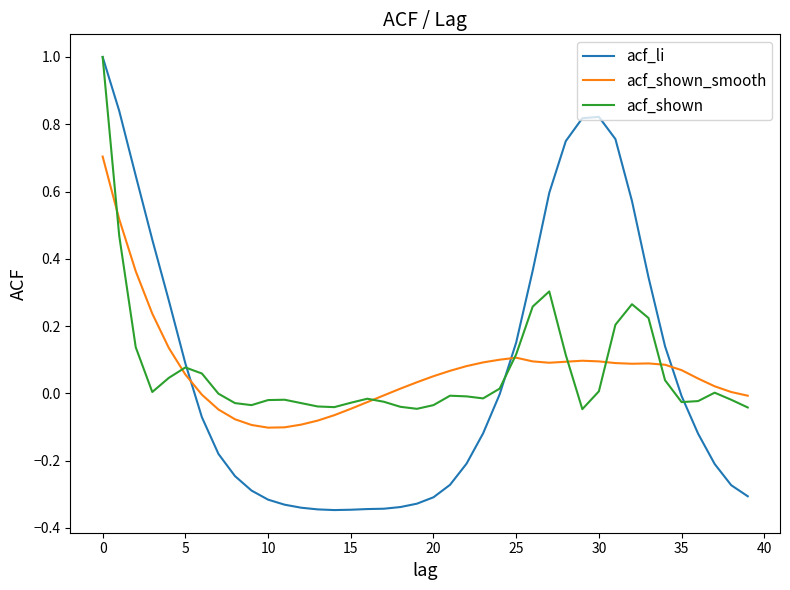

Which series has the widest spread of values?

acf_li